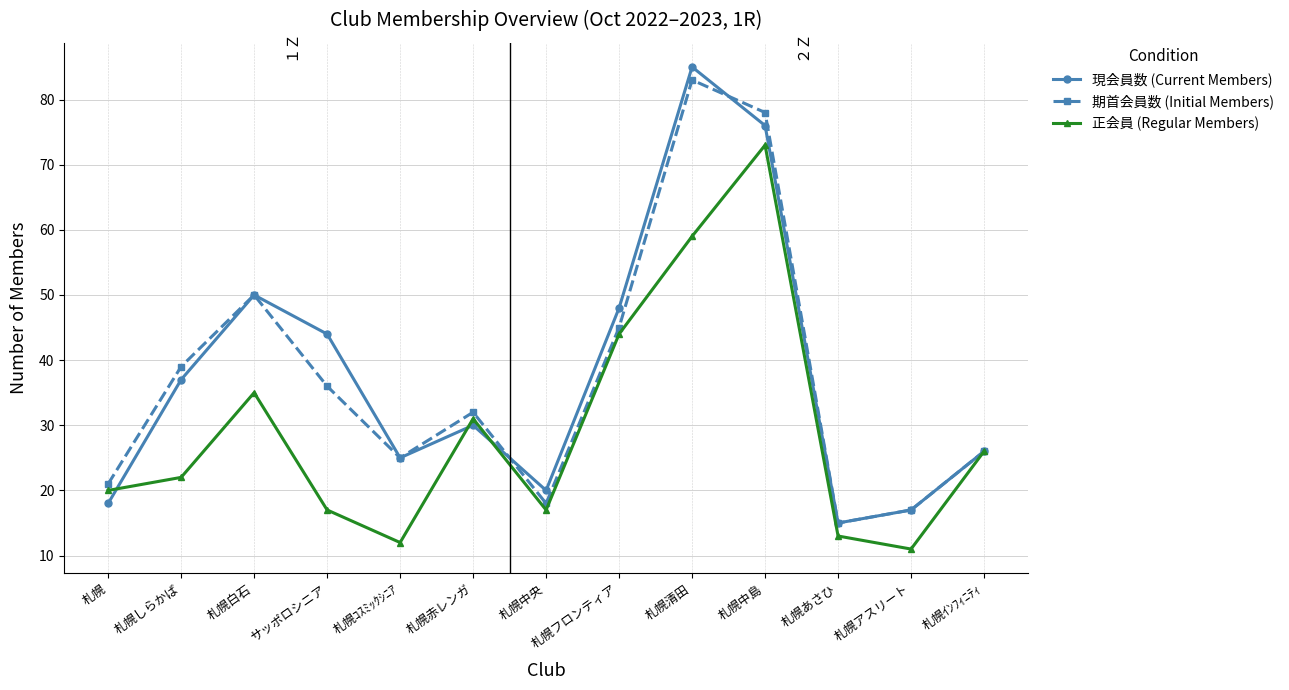

How many values in the 期首会員数 (Initial Members) series are below 32?

6